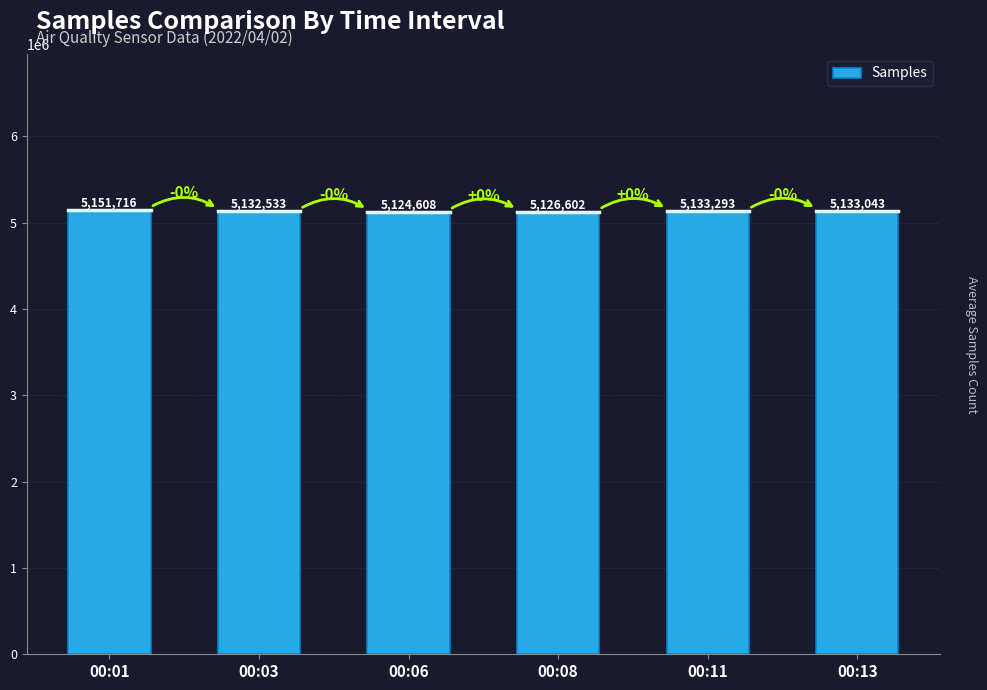

How many bars are there in total?

6